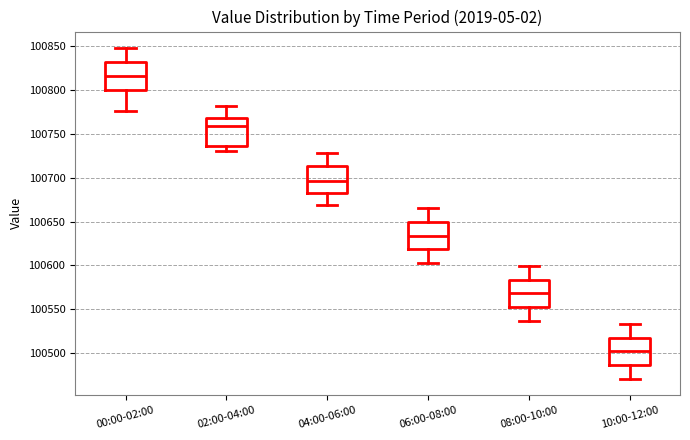

Which box's median line is the highest?

00:00-02:00